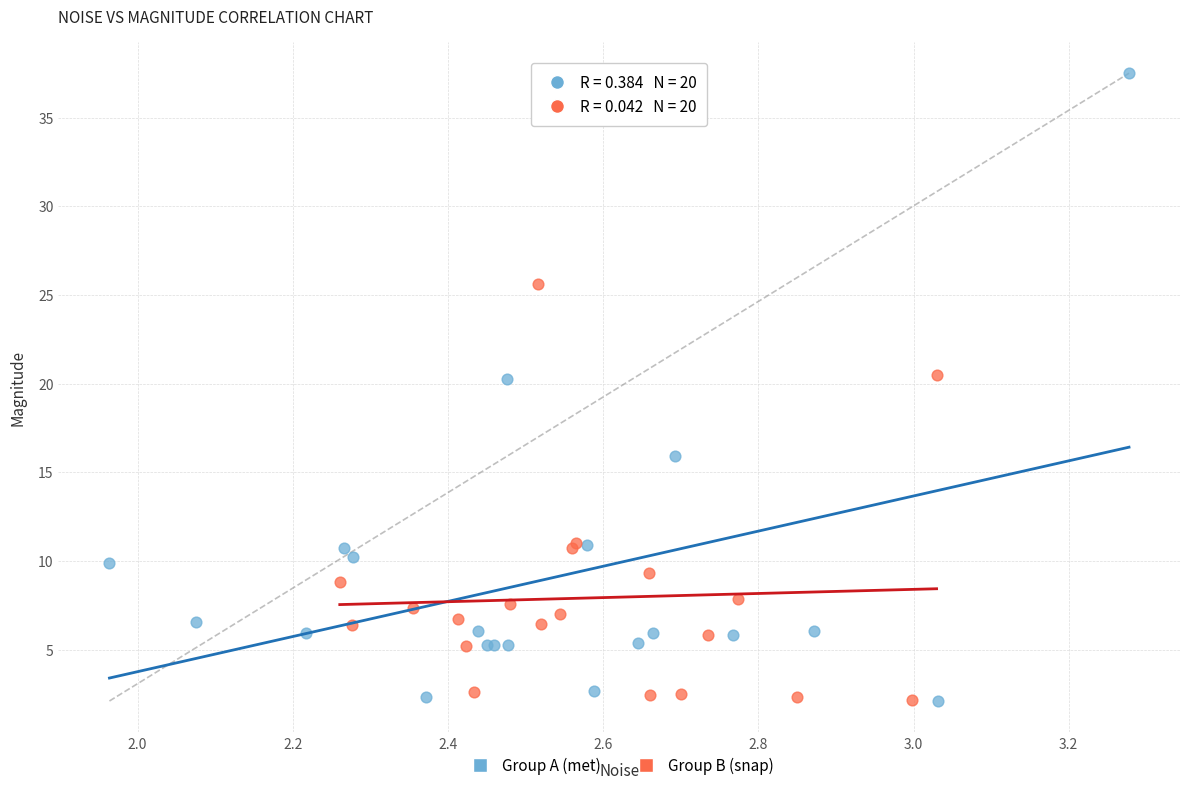

Which series reaches the maximum Y coordinate?

Group A (met)